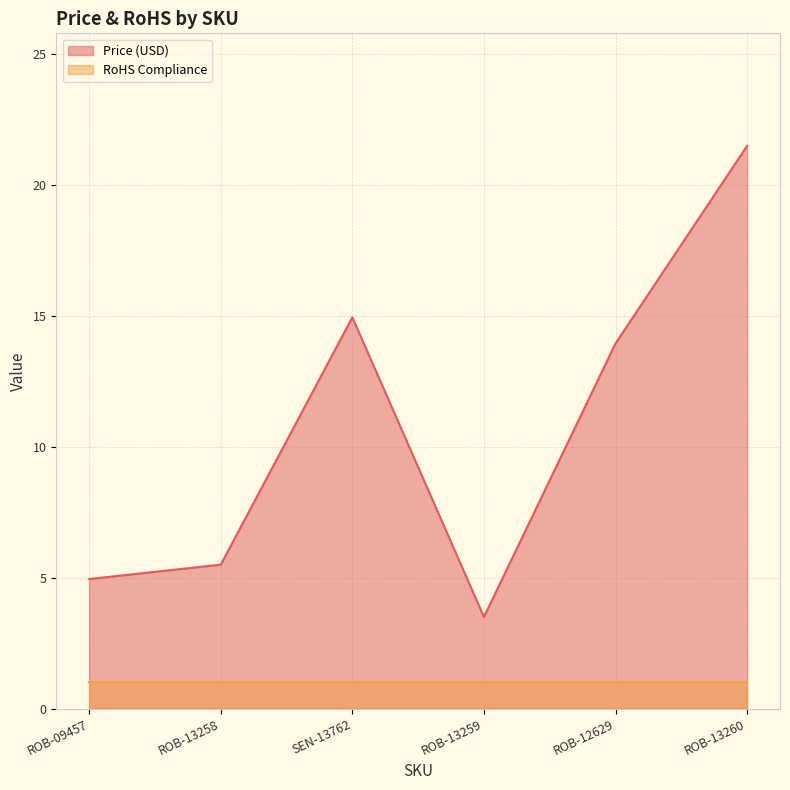

At which category does the data reach its first local peak?

SEN-13762